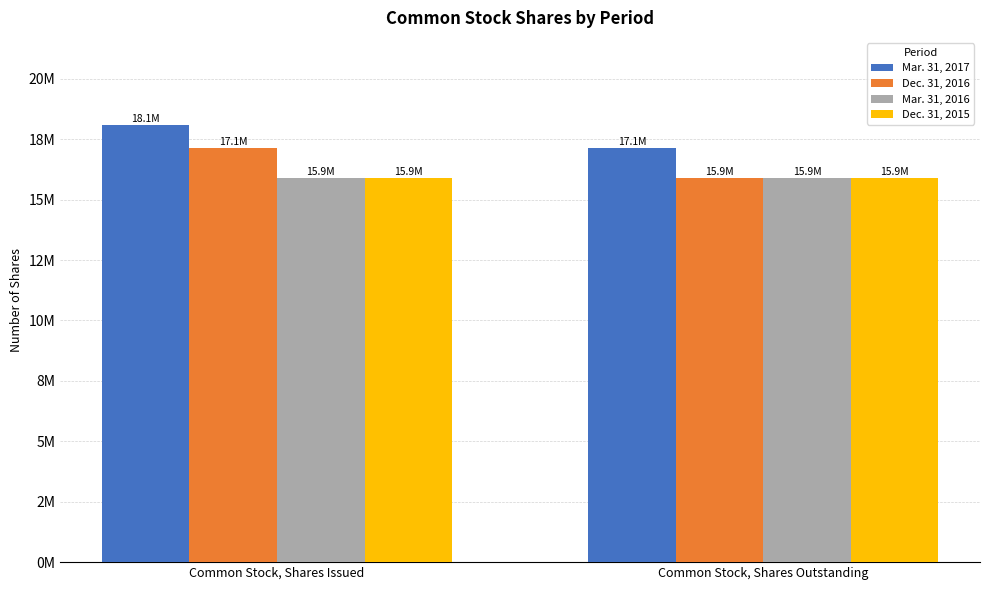

Rank the categories by Dec. 31, 2015 value from highest to lowest.

Common Stock, Shares Issued, Common Stock, Shares Outstanding